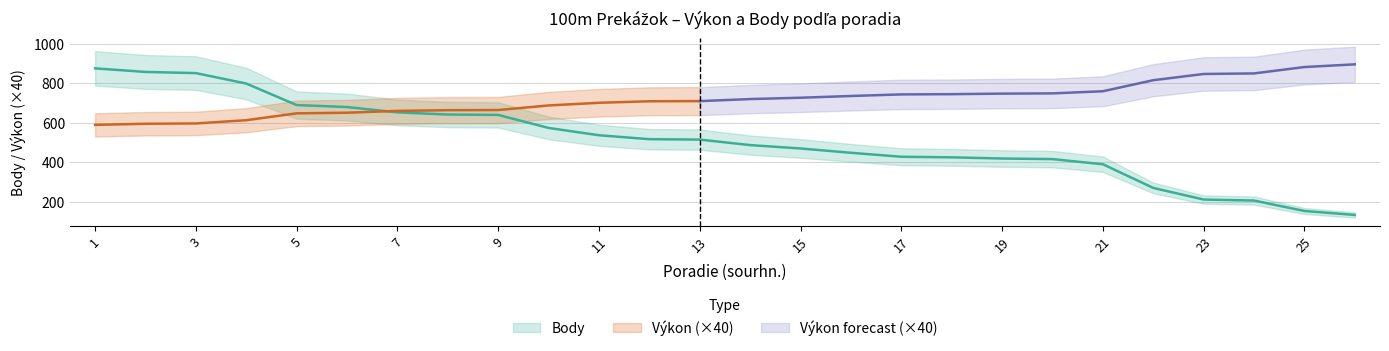

Which series changed the most between 17 and 21?

Body